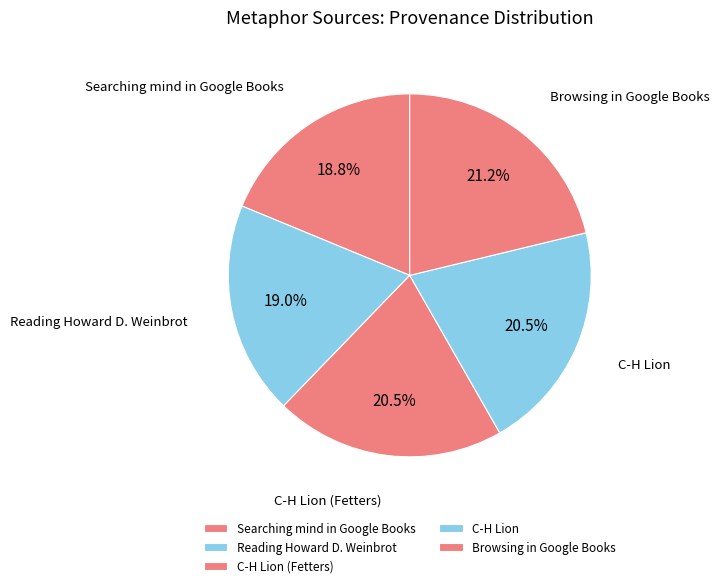

What is the ratio of the value at Reading Howard D. Weinbrot to the value at C-H Lion?

0.9